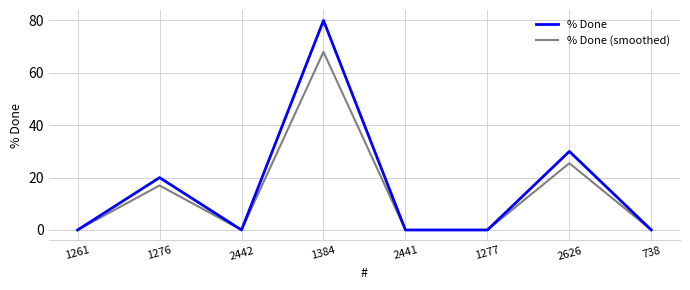

At which label is % Done closest to 40?

2626